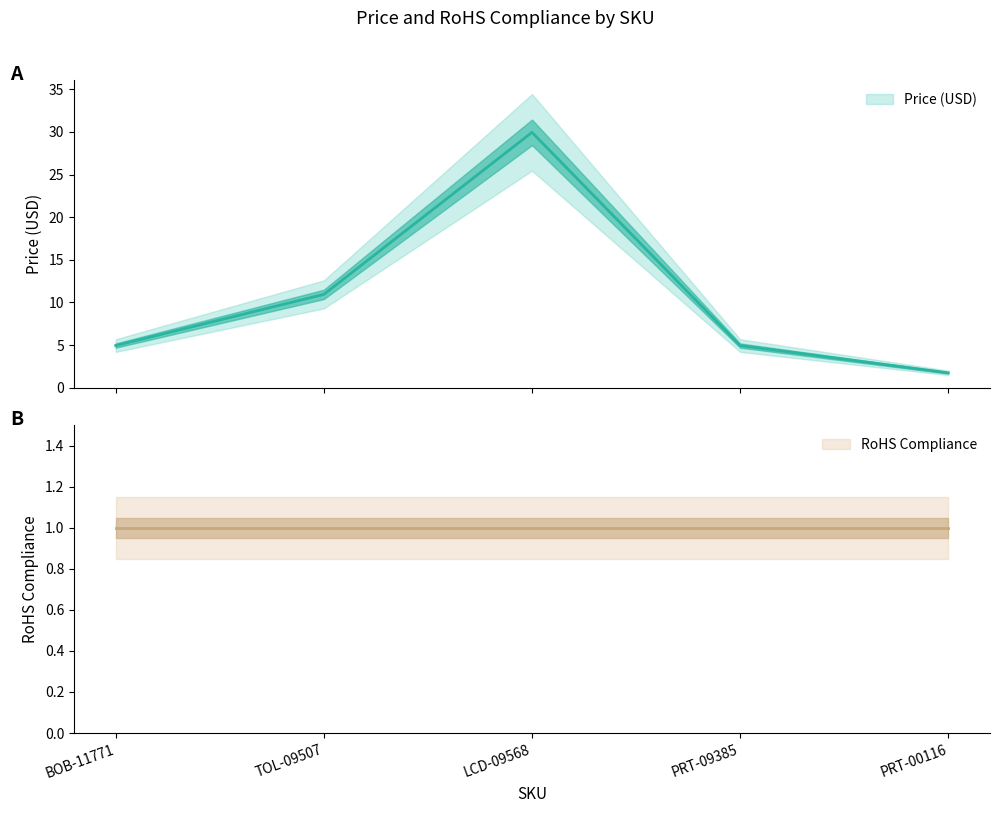

Does the chart have visible grid lines?

No